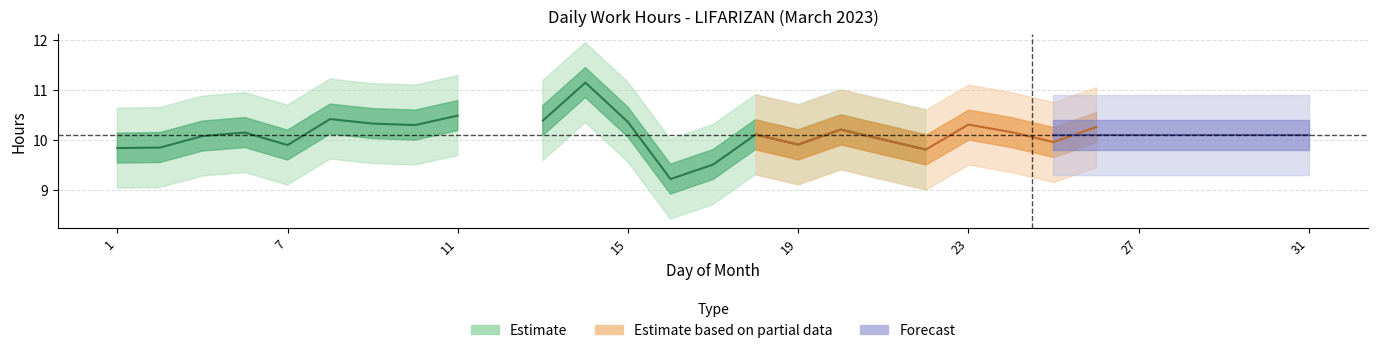

Read the value at 14.

11.1